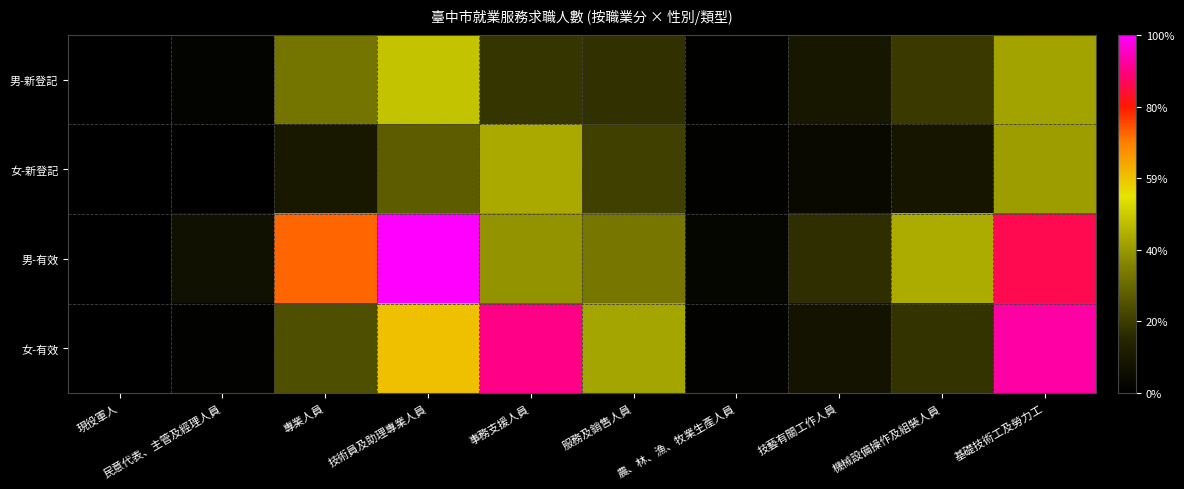

Which series has the largest total across all categories?

男-有效